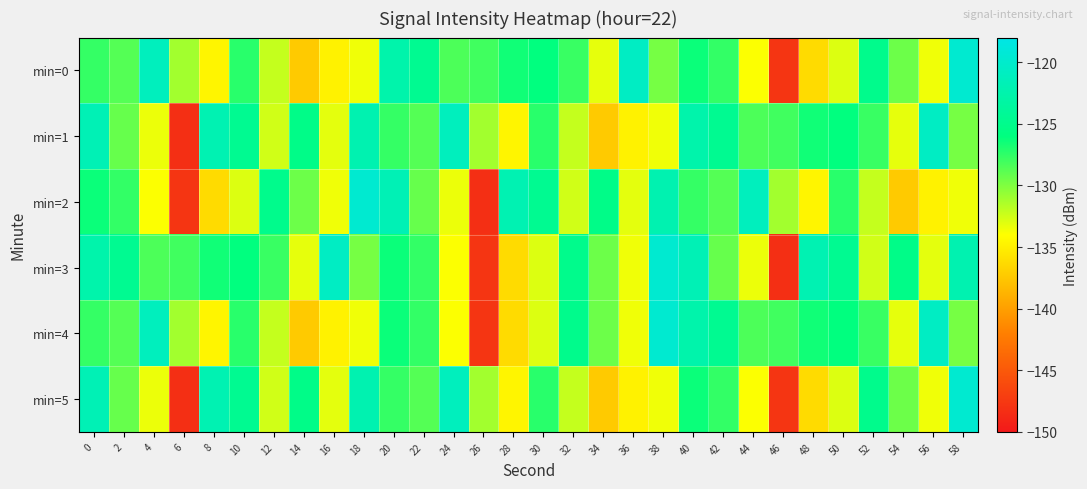

Reading left to right, what are all the values shown in this chart?

min=0: 0=-127.7	2=-128.7	4=-121.1	6=-131.1	8=-134.6	10=-127.3	12=-132.2	14=-137.3	16=-134.8	18=-133.5	20=-122.6	22=-124.6	24=-128.4	26=-128.1	28=-126.5	30=-126.0	32=-127.8	34=-133.2	36=-120.7	38=-129.7	40=-126.4	42=-127.6	44=-133.9	46=-147.8	48=-136.2	50=-132.9	52=-125.0	54=-129.4	56=-133.5	58=-119.7
min=1: 0=-121.8	2=-129.2	4=-133.4	6=-148.3	8=-122.0	10=-124.6	12=-132.5	14=-125.3	16=-133.2	18=-122.2	20=-127.7	22=-128.7	24=-121.1	26=-131.1	28=-134.6	30=-127.3	32=-132.2	34=-137.3	36=-134.8	38=-133.5	40=-122.6	42=-124.6	44=-128.4	46=-128.1	48=-126.5	50=-126.0	52=-127.8	54=-133.2	56=-120.7	58=-129.7
min=2: 0=-126.4	2=-127.6	4=-133.9	6=-147.8	8=-136.2	10=-132.9	12=-125.0	14=-129.4	16=-133.5	18=-119.7	20=-121.8	22=-129.2	24=-133.4	26=-148.3	28=-122.0	30=-124.6	32=-132.5	34=-125.3	36=-133.2	38=-122.2	40=-127.7	42=-128.7	44=-121.1	46=-131.1	48=-134.6	50=-127.3	52=-132.2	54=-137.3	56=-134.8	58=-133.5
min=3: 0=-122.6	2=-124.6	4=-128.4	6=-128.1	8=-126.5	10=-126.0	12=-127.8	14=-133.2	16=-120.7	18=-129.7	20=-126.4	22=-127.6	24=-133.9	26=-147.8	28=-136.2	30=-132.9	32=-125.0	34=-129.4	36=-133.5	38=-119.7	40=-121.8	42=-129.2	44=-133.4	46=-148.3	48=-122.0	50=-124.6	52=-132.5	54=-125.3	56=-133.2	58=-122.2
min=4: 0=-127.7	2=-128.7	4=-121.1	6=-131.1	8=-134.6	10=-127.3	12=-132.2	14=-137.3	16=-134.8	18=-133.5	20=-126.4	22=-127.6	24=-133.9	26=-147.8	28=-136.2	30=-132.9	32=-125.0	34=-129.4	36=-133.5	38=-119.7	40=-122.6	42=-124.6	44=-128.4	46=-128.1	48=-126.5	50=-126.0	52=-127.8	54=-133.2	56=-120.7	58=-129.7
min=5: 0=-121.8	2=-129.2	4=-133.4	6=-148.3	8=-122.0	10=-124.6	12=-132.5	14=-125.3	16=-133.2	18=-122.2	20=-127.7	22=-128.7	24=-121.1	26=-131.1	28=-134.6	30=-127.3	32=-132.2	34=-137.3	36=-134.8	38=-133.5	40=-126.4	42=-127.6	44=-133.9	46=-147.8	48=-136.2	50=-132.9	52=-125.0	54=-129.4	56=-133.5	58=-119.7